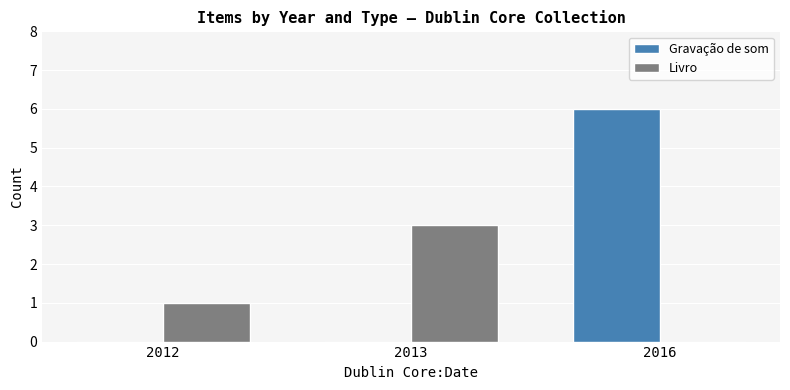

Reading right to left, list all the values displayed in this chart.

Gravação de som: 6	0	0
Livro: 0	3	1